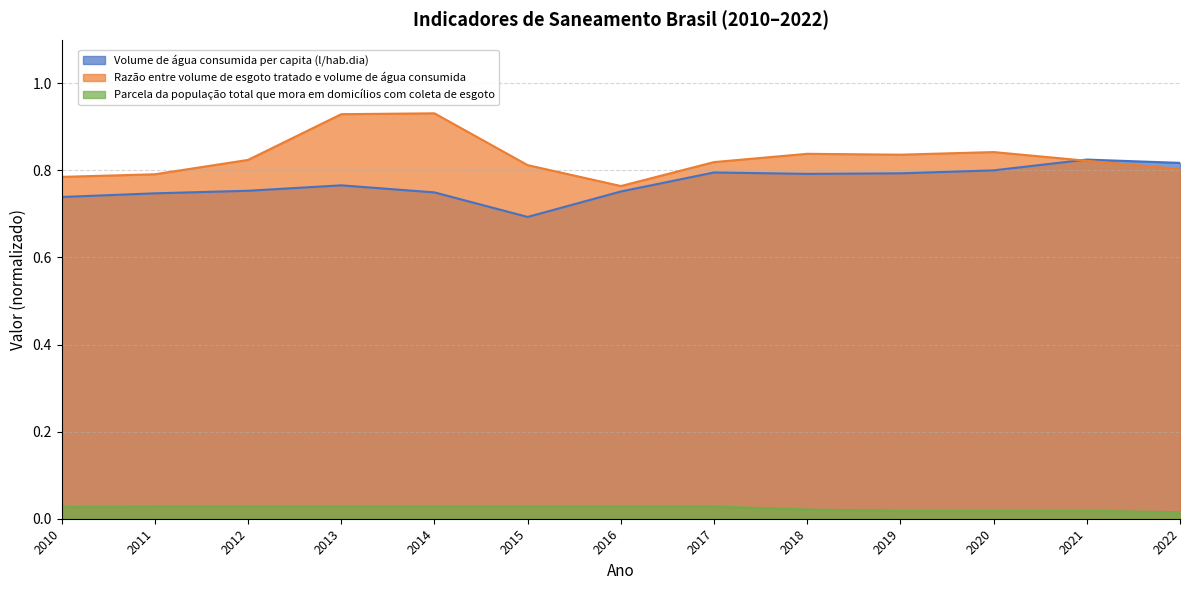

Which series has the widest spread of values?

Razão entre volume de esgoto tratado e volume de água consumida